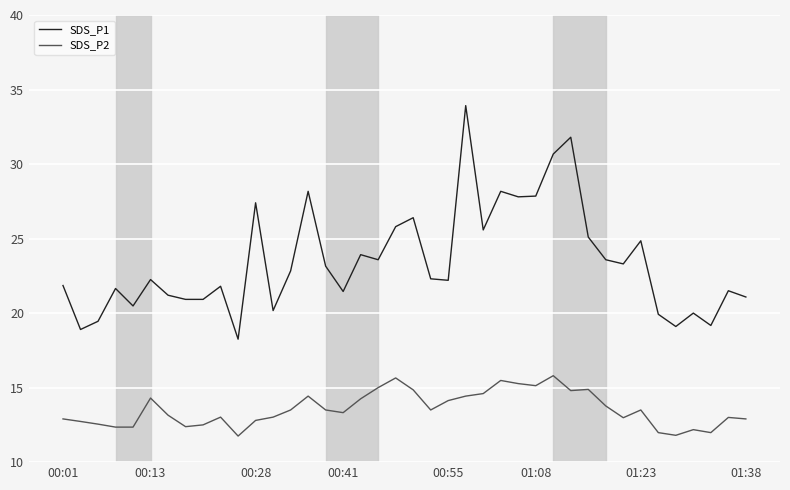

What is the highest value of the SDS_P1 series?

33.9